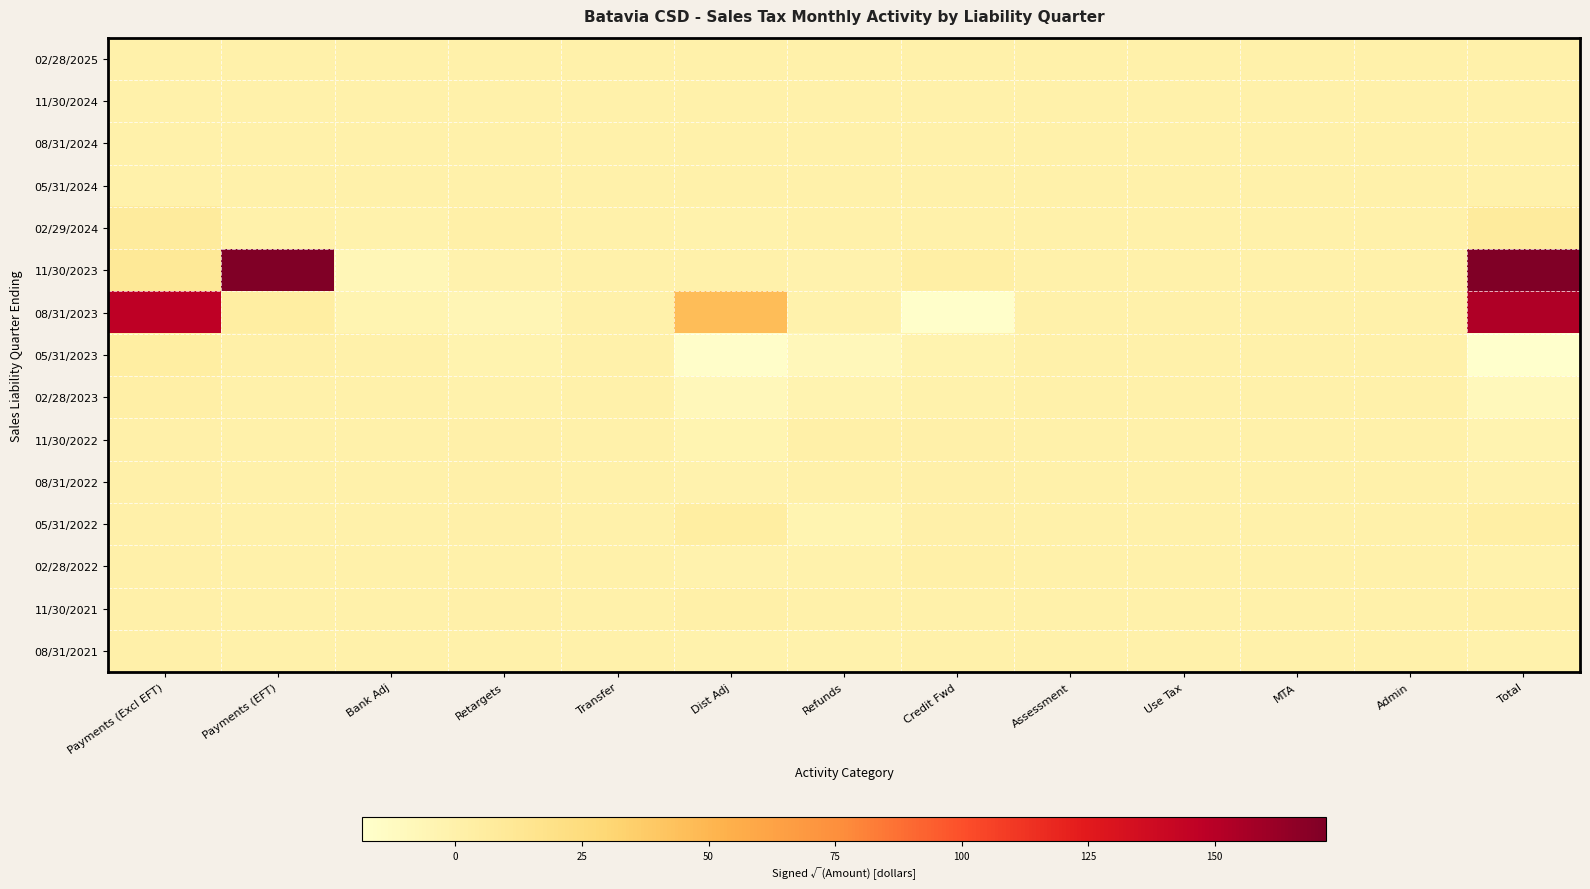

Reading right to left, transcribe all the data shown in this chart.

02/28/2025: Total=0.0	Admin=0.0	MTA=0.0	Use Tax=0.0	Assessment=0.0	Credit Fwd=0.0	Refunds=0.0	Dist Adj=0.0	Transfer=0.0	Retargets=0.0	Bank Adj=0.0	Payments (EFT)=0.0	Payments (Excl EFT)=0.0
11/30/2024: Total=0.0	Admin=0.0	MTA=0.0	Use Tax=0.0	Assessment=0.0	Credit Fwd=0.0	Refunds=0.0	Dist Adj=0.0	Transfer=0.0	Retargets=0.0	Bank Adj=0.0	Payments (EFT)=0.0	Payments (Excl EFT)=0.0
08/31/2024: Total=0.0	Admin=0.0	MTA=0.0	Use Tax=0.0	Assessment=0.0	Credit Fwd=0.0	Refunds=0.0	Dist Adj=0.0	Transfer=0.0	Retargets=0.0	Bank Adj=0.0	Payments (EFT)=0.0	Payments (Excl EFT)=0.0
05/31/2024: Total=0.0	Admin=0.0	MTA=0.0	Use Tax=0.0	Assessment=0.0	Credit Fwd=0.0	Refunds=0.0	Dist Adj=0.0	Transfer=0.0	Retargets=0.0	Bank Adj=0.0	Payments (EFT)=0.0	Payments (Excl EFT)=0.0
02/29/2024: Total=7.0	Admin=0.0	MTA=0.0	Use Tax=0.0	Assessment=-0.3	Credit Fwd=-0.1	Refunds=-0.0	Dist Adj=-0.6	Transfer=0.0	Retargets=1.1	Bank Adj=-1.3	Payments (EFT)=0.0	Payments (Excl EFT)=7.1
11/30/2023: Total=172.0	Admin=0.0	MTA=0.0	Use Tax=0.0	Assessment=0.0	Credit Fwd=2.8	Refunds=-1.4	Dist Adj=0.0	Transfer=0.0	Retargets=-1.8	Bank Adj=-7.0	Payments (EFT)=171.8	Payments (Excl EFT)=9.8
08/31/2023: Total=153.0	Admin=0.0	MTA=0.0	Use Tax=0.0	Assessment=-0.3	Credit Fwd=-17.4	Refunds=-0.9	Dist Adj=45.9	Transfer=0.0	Retargets=-6.3	Bank Adj=-3.8	Payments (EFT)=4.2	Payments (Excl EFT)=147.2
05/31/2023: Total=-18.4	Admin=0.0	MTA=0.0	Use Tax=0.0	Assessment=0.0	Credit Fwd=-2.4	Refunds=-8.0	Dist Adj=-16.9	Transfer=0.0	Retargets=-2.5	Bank Adj=-0.3	Payments (EFT)=1.6	Payments (Excl EFT)=4.4
02/28/2023: Total=-9.3	Admin=0.0	MTA=0.0	Use Tax=0.0	Assessment=-0.3	Credit Fwd=-1.0	Refunds=-3.5	Dist Adj=-8.7	Transfer=0.0	Retargets=-1.3	Bank Adj=-0.2	Payments (EFT)=0.0	Payments (Excl EFT)=2.0
11/30/2022: Total=-3.5	Admin=0.0	MTA=0.0	Use Tax=0.0	Assessment=-0.4	Credit Fwd=0.5	Refunds=1.0	Dist Adj=-3.7	Transfer=0.0	Retargets=0.2	Bank Adj=-0.2	Payments (EFT)=0.0	Payments (Excl EFT)=0.9
08/31/2022: Total=-1.6	Admin=0.0	MTA=0.0	Use Tax=0.0	Assessment=-0.3	Credit Fwd=0.2	Refunds=-0.4	Dist Adj=-1.7	Transfer=0.0	Retargets=0.2	Bank Adj=-0.1	Payments (EFT)=0.0	Payments (Excl EFT)=0.9
05/31/2022: Total=2.7	Admin=0.0	MTA=0.0	Use Tax=0.0	Assessment=0.0	Credit Fwd=0.4	Refunds=-3.7	Dist Adj=4.5	Transfer=0.0	Retargets=0.8	Bank Adj=-0.1	Payments (EFT)=0.0	Payments (Excl EFT)=0.4
02/28/2022: Total=-1.2	Admin=0.0	MTA=0.0	Use Tax=0.0	Assessment=0.0	Credit Fwd=1.0	Refunds=-0.8	Dist Adj=-1.5	Transfer=0.0	Retargets=-0.3	Bank Adj=-0.1	Payments (EFT)=0.0	Payments (Excl EFT)=0.7
11/30/2021: Total=1.1	Admin=0.0	MTA=0.0	Use Tax=0.0	Assessment=0.0	Credit Fwd=-0.1	Refunds=-0.3	Dist Adj=1.1	Transfer=0.0	Retargets=0.3	Bank Adj=-0.1	Payments (EFT)=0.0	Payments (Excl EFT)=0.4
08/31/2021: Total=-1.1	Admin=0.0	MTA=0.0	Use Tax=0.0	Assessment=0.0	Credit Fwd=0.0	Refunds=-0.8	Dist Adj=-0.9	Transfer=-0.2	Retargets=-0.0	Bank Adj=-0.1	Payments (EFT)=0.0	Payments (Excl EFT)=0.4